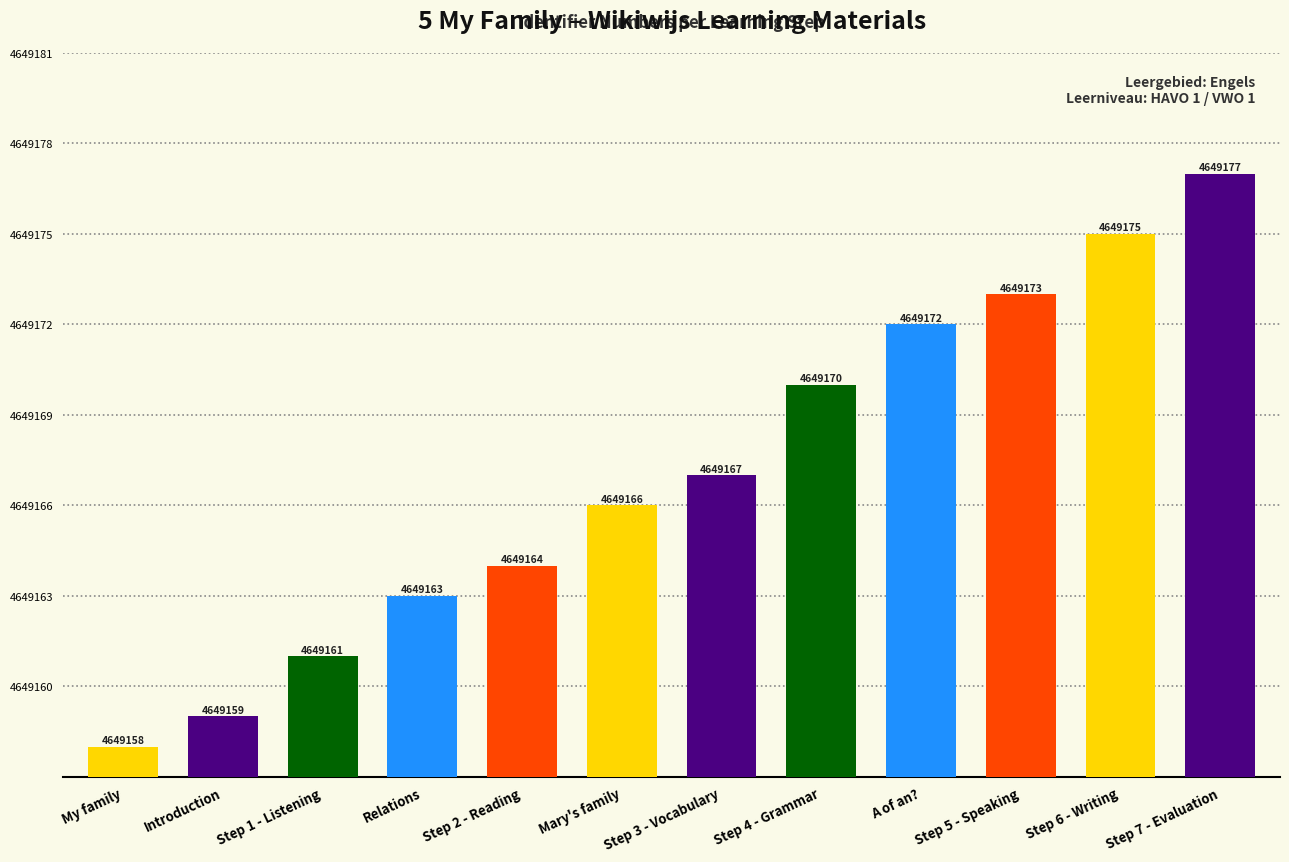

List the labels in order of value, smallest first.

My family, Introduction, Step 1 - Listening, Relations, Step 2 - Reading, Mary's family, Step 3 - Vocabulary, Step 4 - Grammar, A of an?, Step 5 - Speaking, Step 6 - Writing, Step 7 - Evaluation